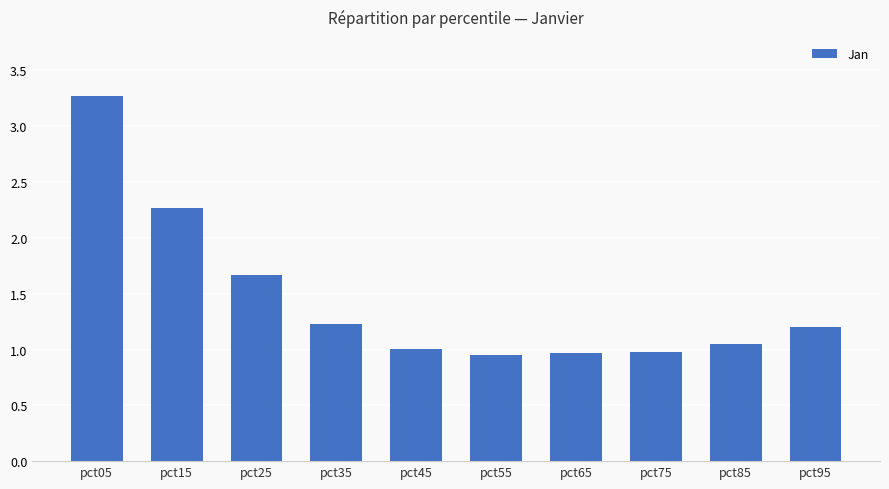

The chart shows a value of 0.5 at pct75. True or false?

False